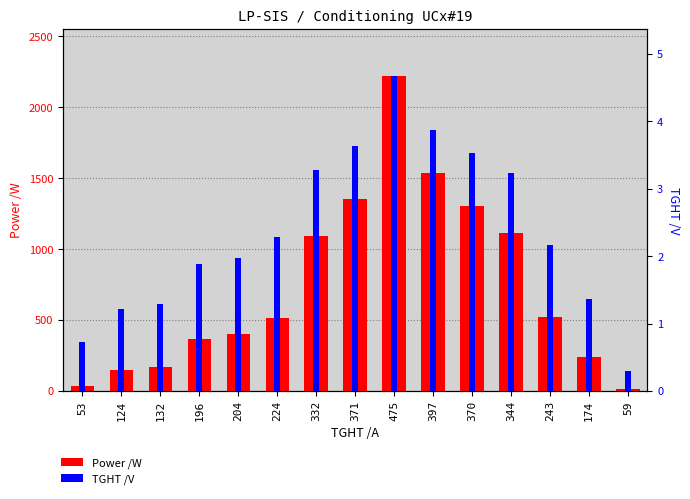

Reading left to right, extract all data points from this chart.

Power /W: 38.7	150.0	170.3	368.5	401.9	513.0	1089.0	1350.4	2218.2	1536.4	1306.1	1111.1	524.9	238.4	17.1
TGHT /V: 0.7	1.2	1.3	1.9	2.0	2.3	3.3	3.6	4.7	3.9	3.5	3.2	2.2	1.4	0.3